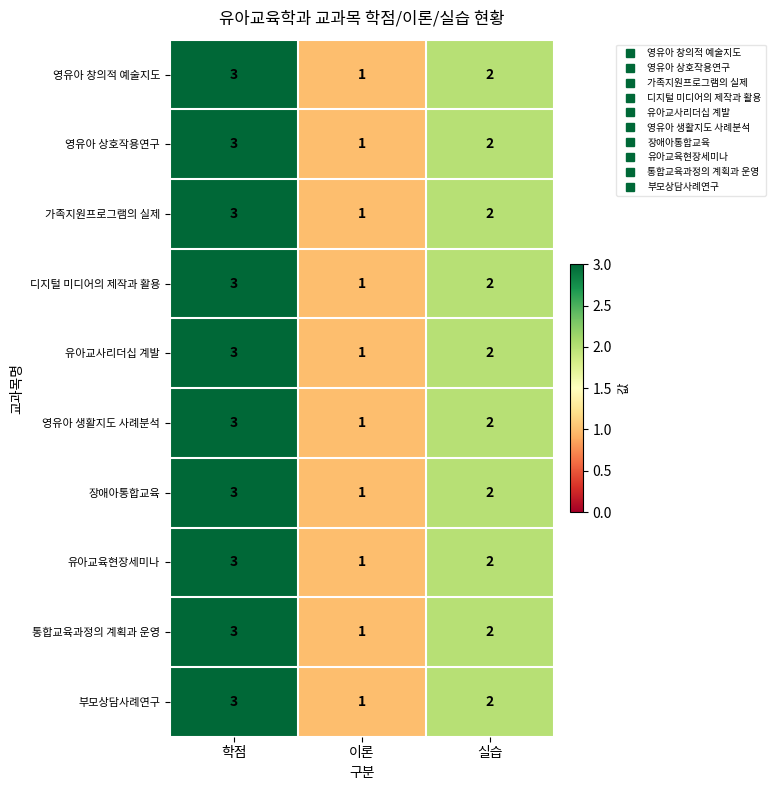

List the labels in order of 가족지원프로그램의 실제 value, largest first.

학점, 실습, 이론